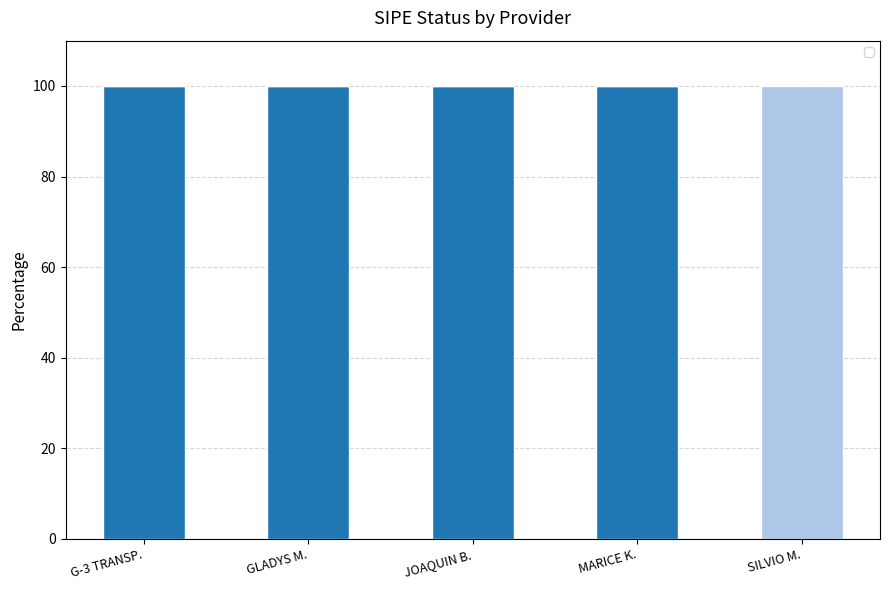

Rank the categories by value from lowest to highest.

SILVIO M., G-3 TRANSP., GLADYS M., JOAQUIN B., MARICE K.